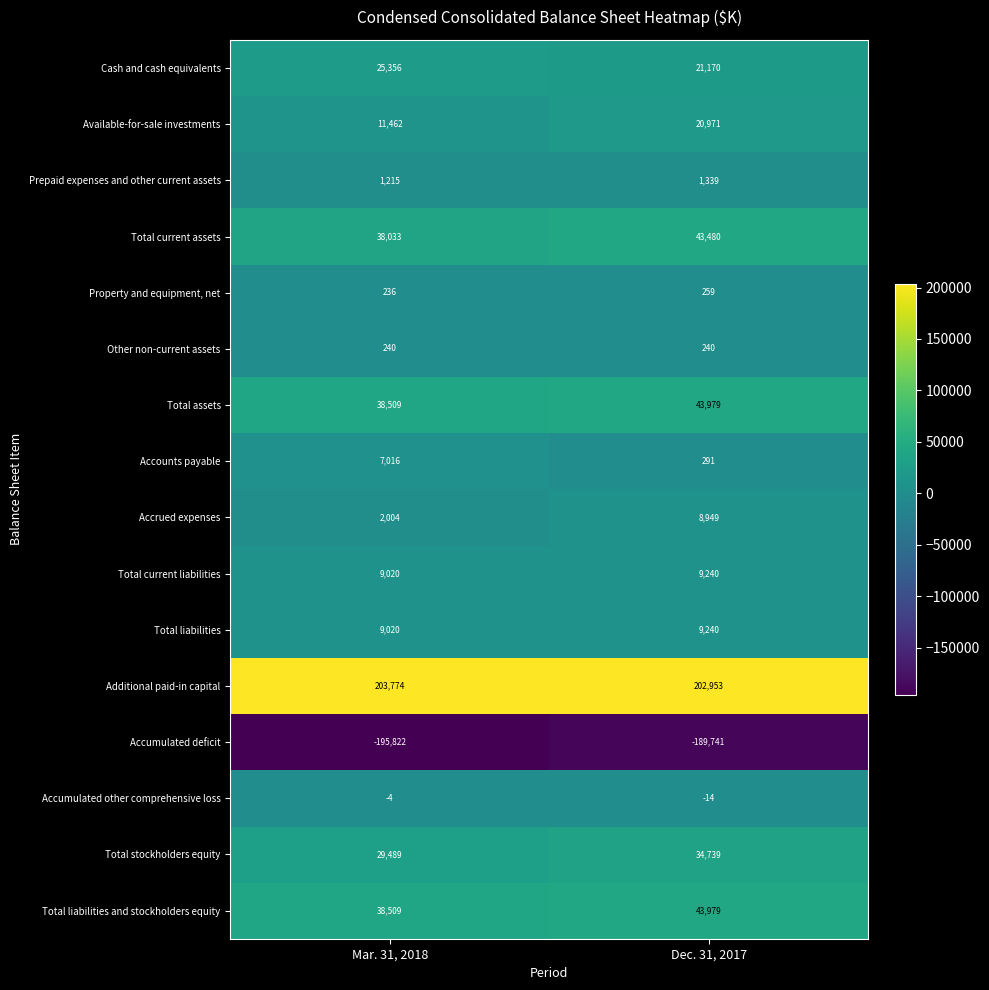

What is the maximum value shown in the chart?

203774